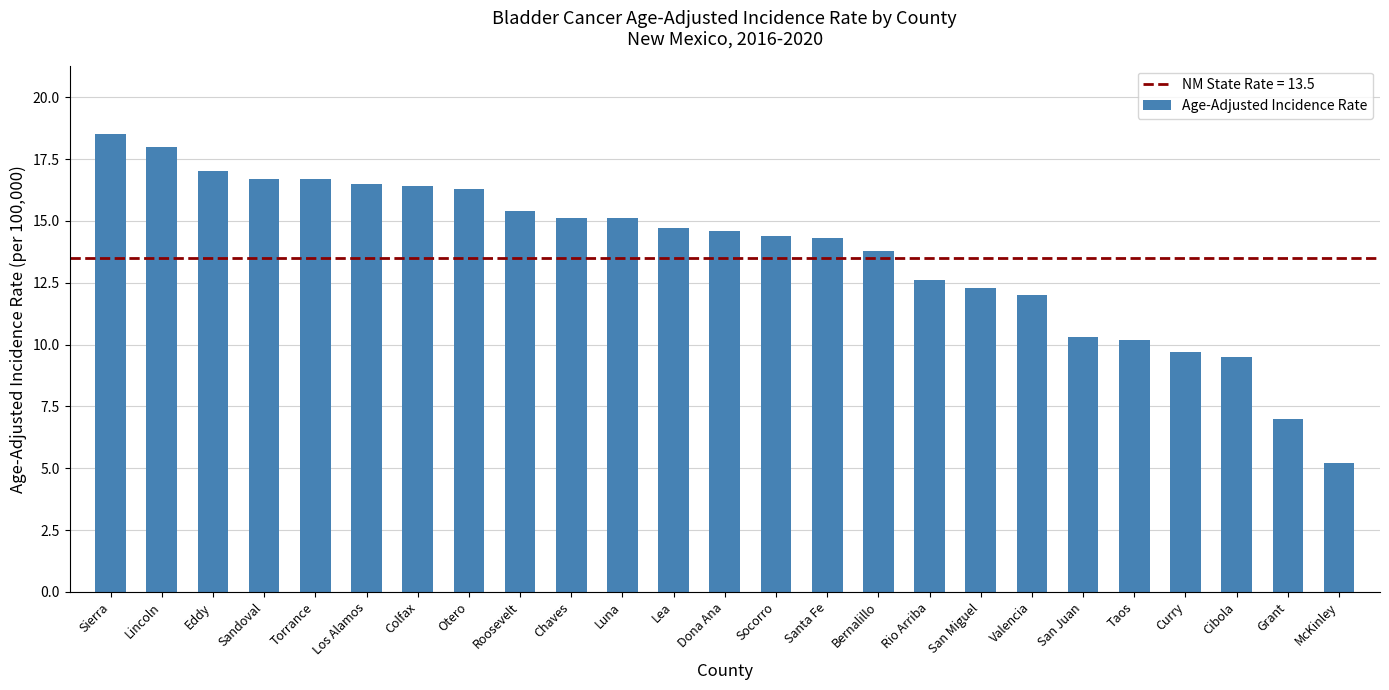

What is the label of the 16th bar from the right?

Chaves